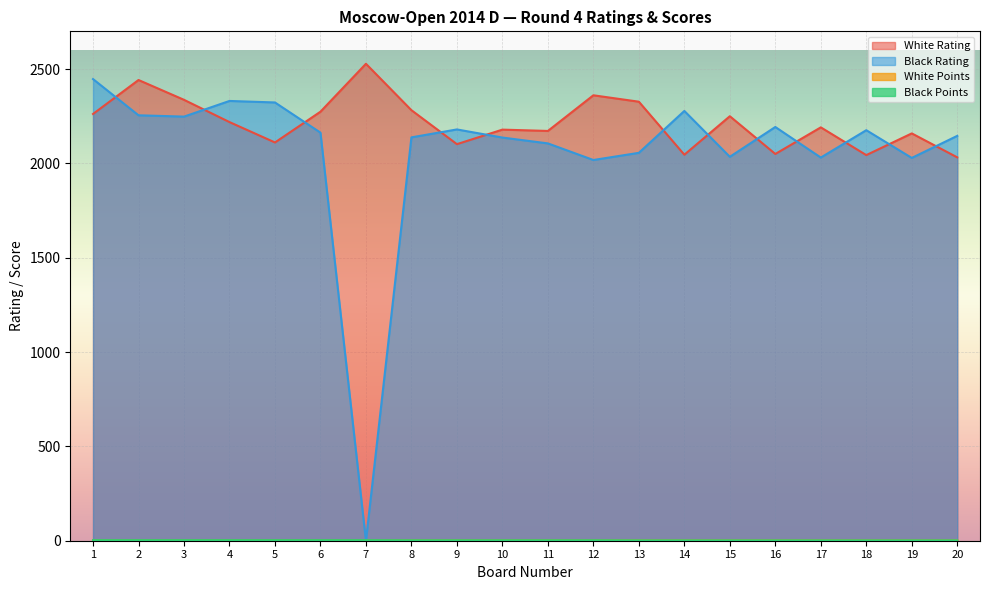

What are all the series names shown in the legend?

White Rating, Black Rating, White Points, Black Points